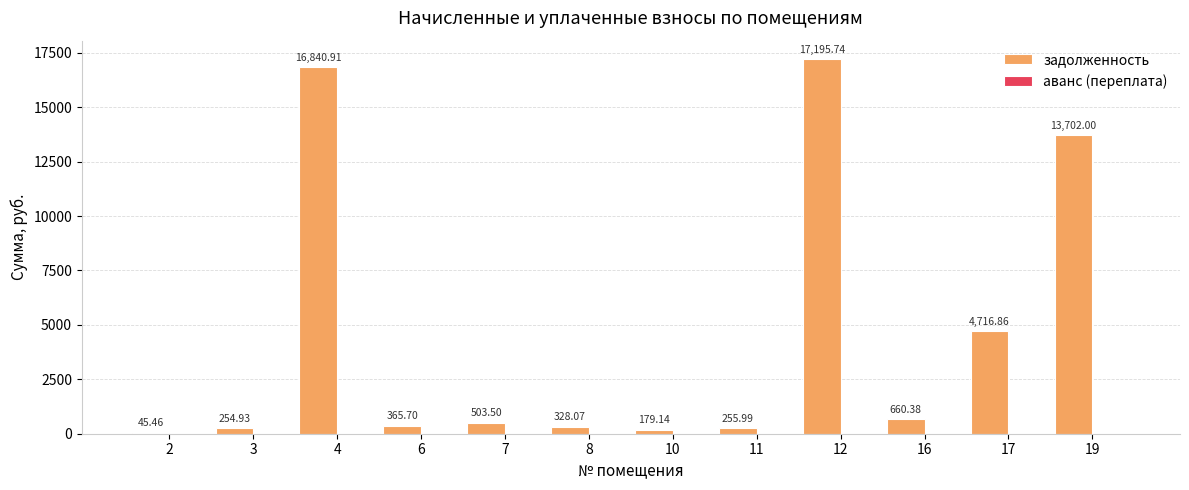

What is the sum of all values?

55048.7